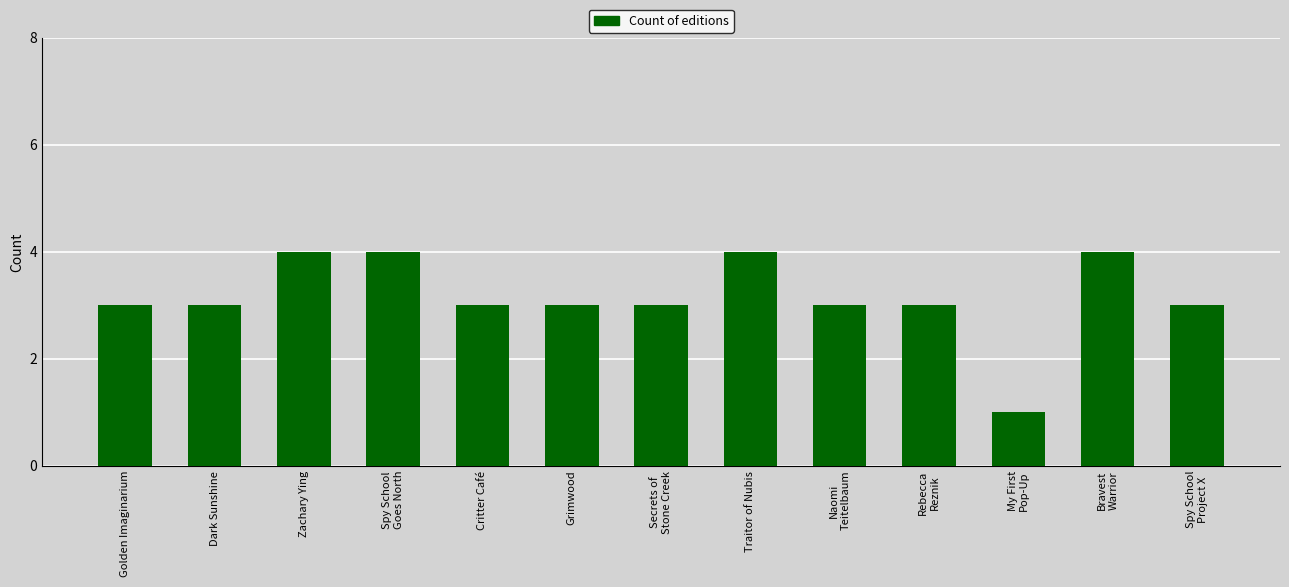

What is the sum of the values at Spy School
Goes North and Secrets of
Stone Creek?

7